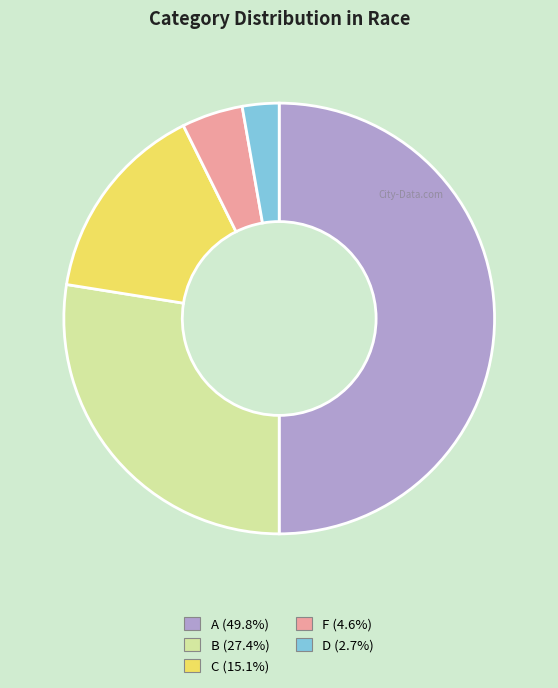

Is F the majority of the pie?

No